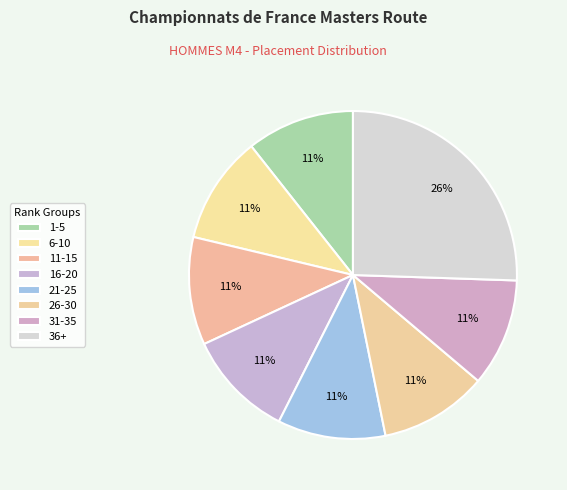

To the nearest percent, what is the difference between the largest and smallest slice percentages?

15%